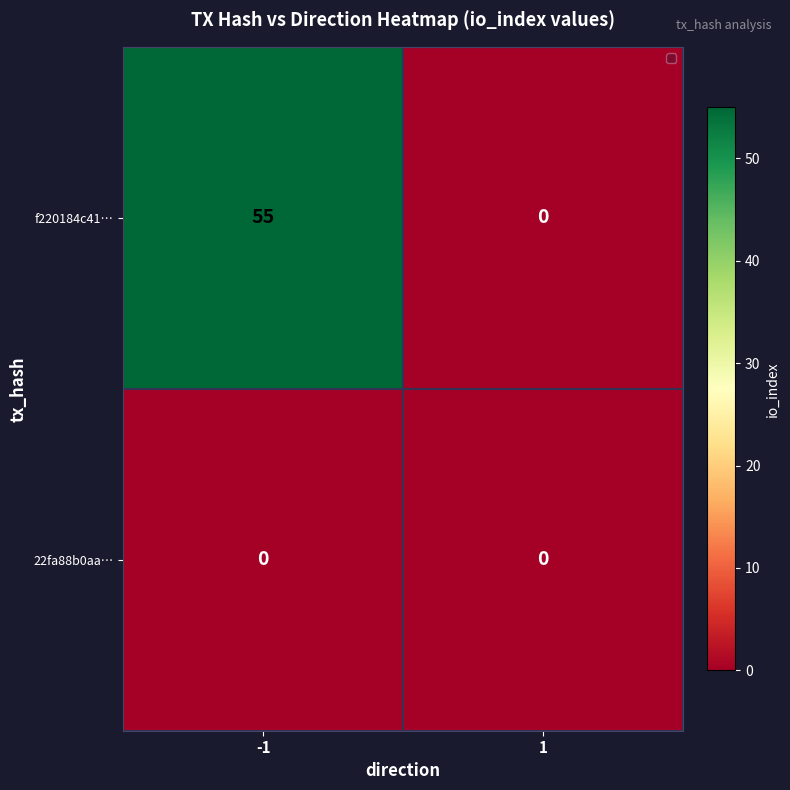

True or false: f220184c41… has a value of 34 at 1.

False